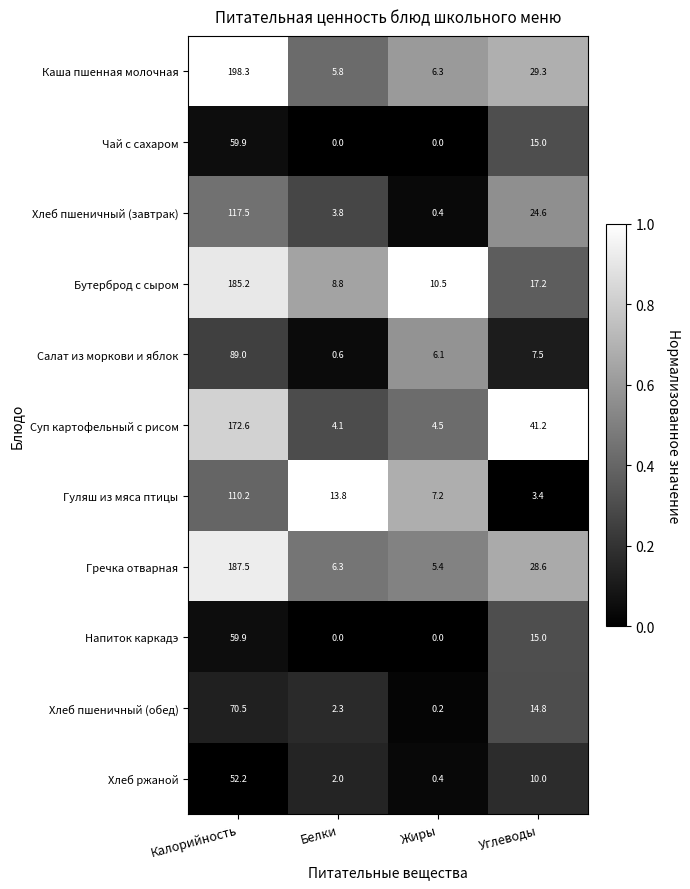

True or false: Бутерброд с сыром has a value of 2.2 at Жиры.

False